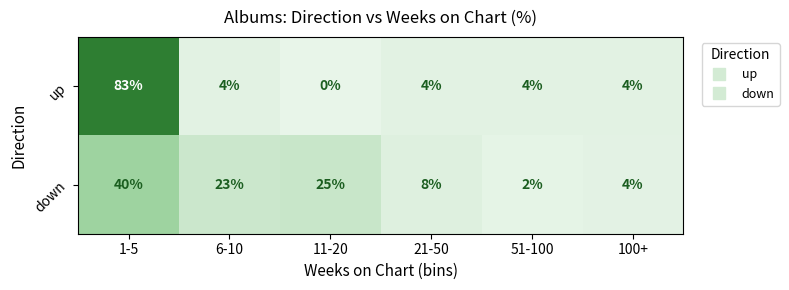

Which label corresponds to the largest value in the chart?

1-5